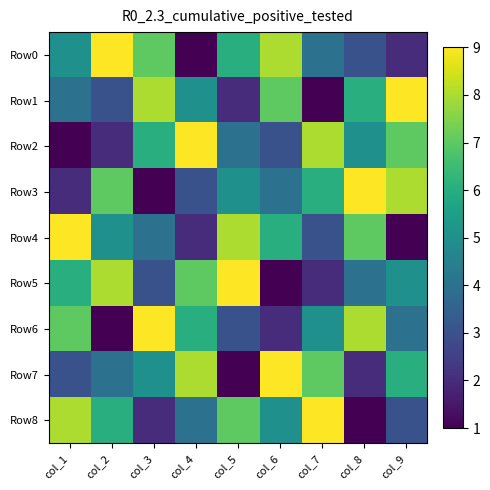

Between col_4 and col_6, which is larger?

col_6